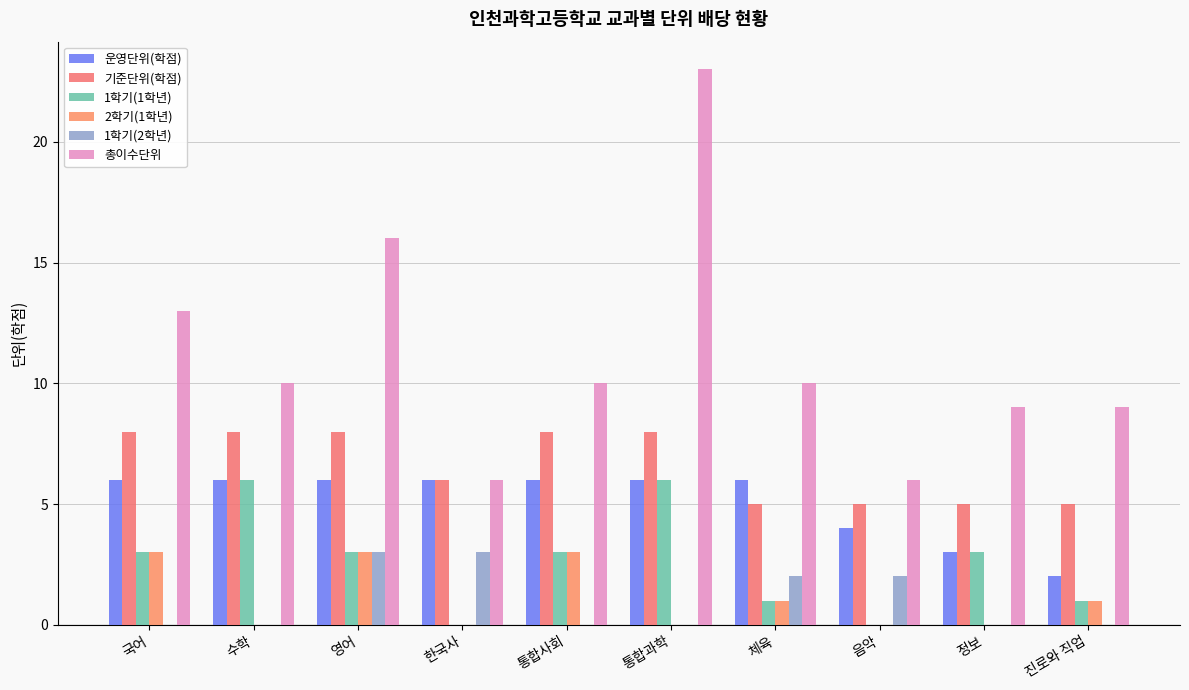

How many 1학기(2학년) values are between 0 and 2?

8